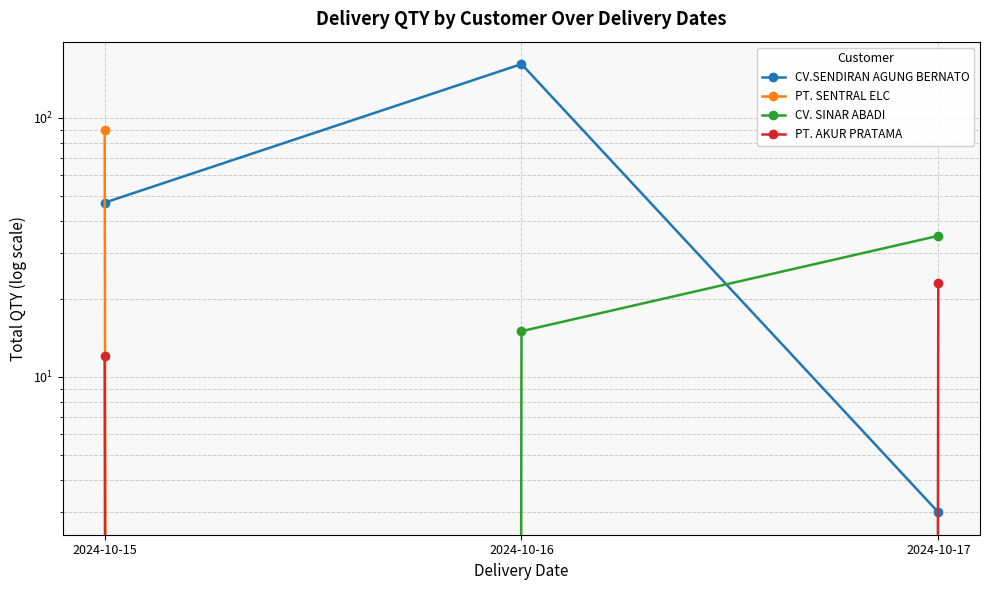

The value of CV.SENDIRAN AGUNG BERNATO at 2024-10-15 is 26. True or false?

False